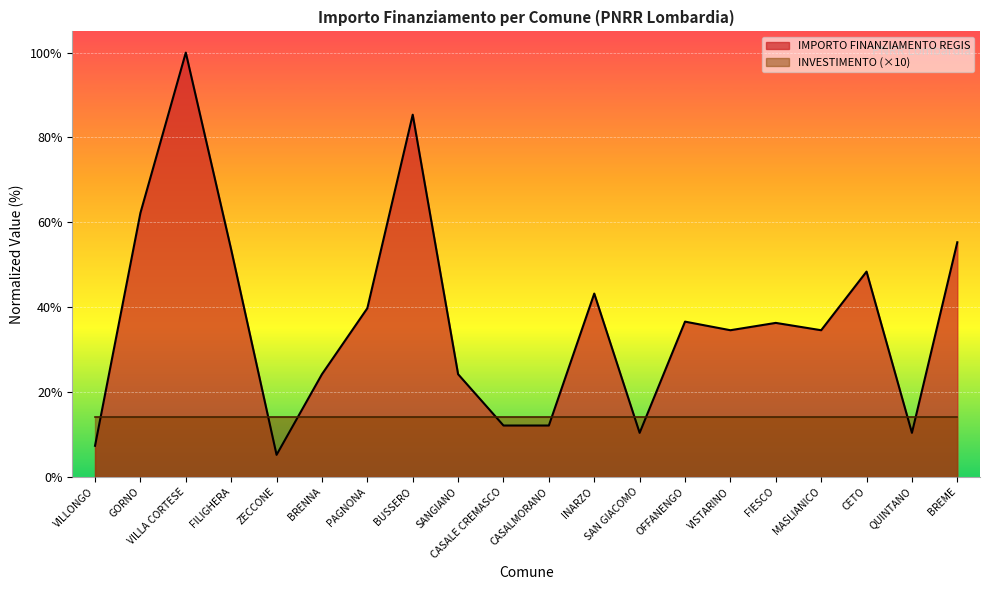

Does the chart display data point markers on the line(s)?

No